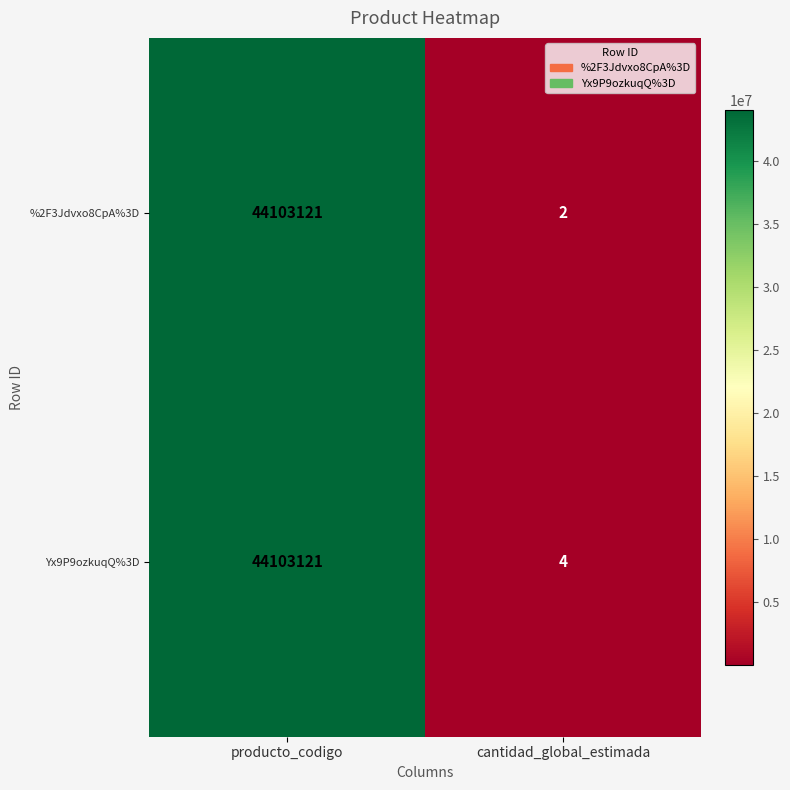

What is the total value across all series at cantidad_global_estimada?

6